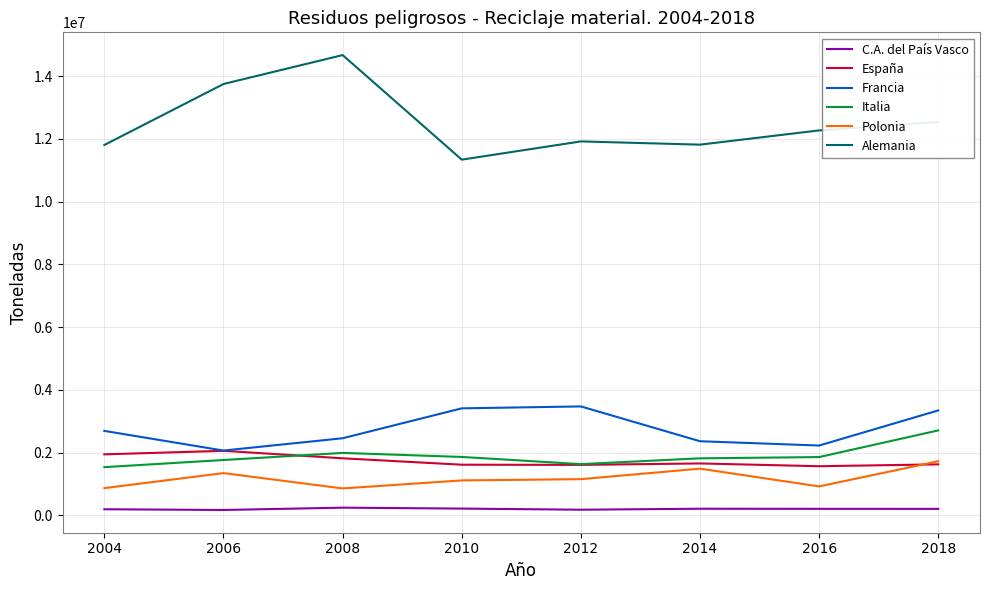

What is the minimum value for Francia?

2069780.0